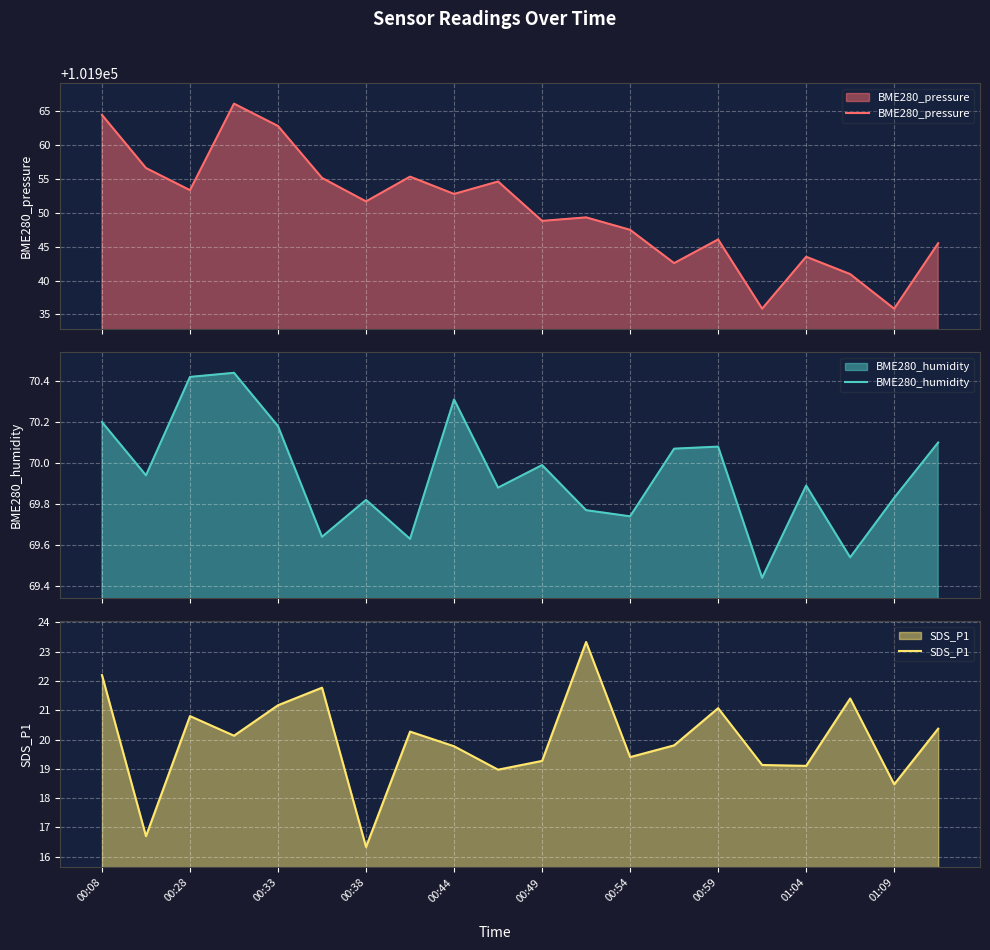

What is the difference between the maximum and minimum values in the BME280_humidity series?

1.0